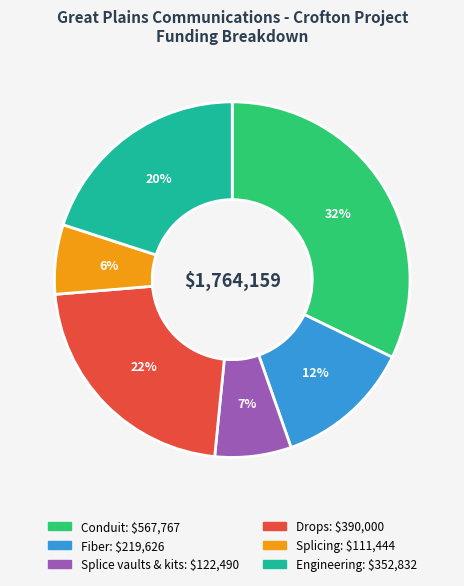

Does Conduit represent more than half of the total?

No